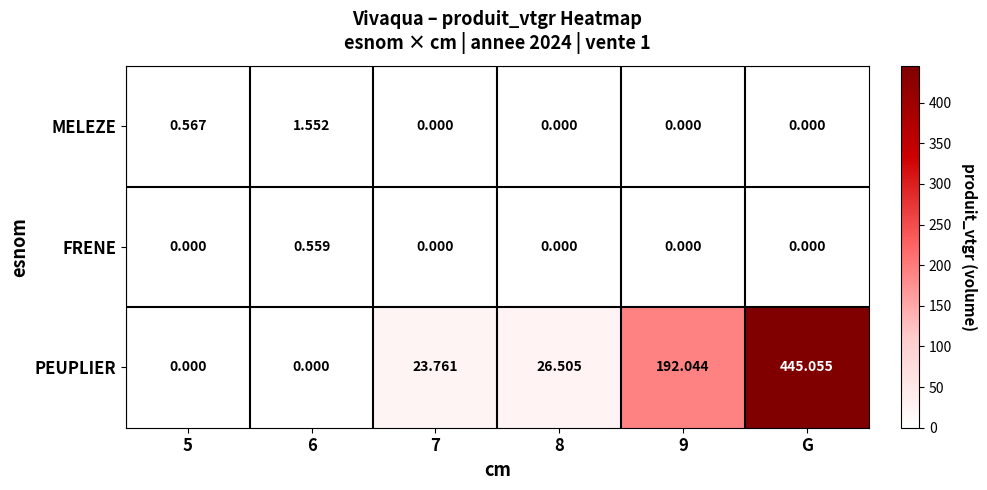

Between 7 and 9, which series saw the biggest shift?

PEUPLIER